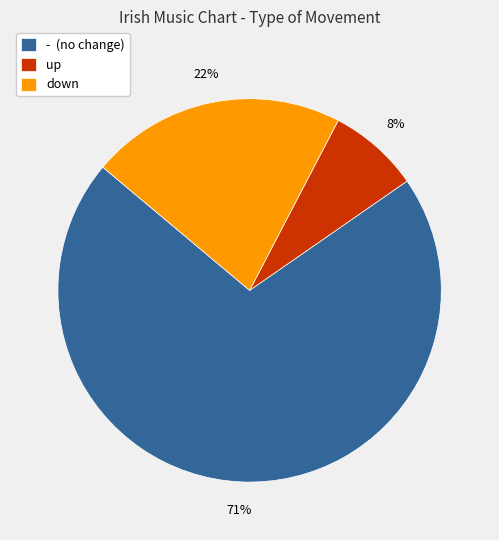

What is the ratio of the value at down to the value at up?

2.8